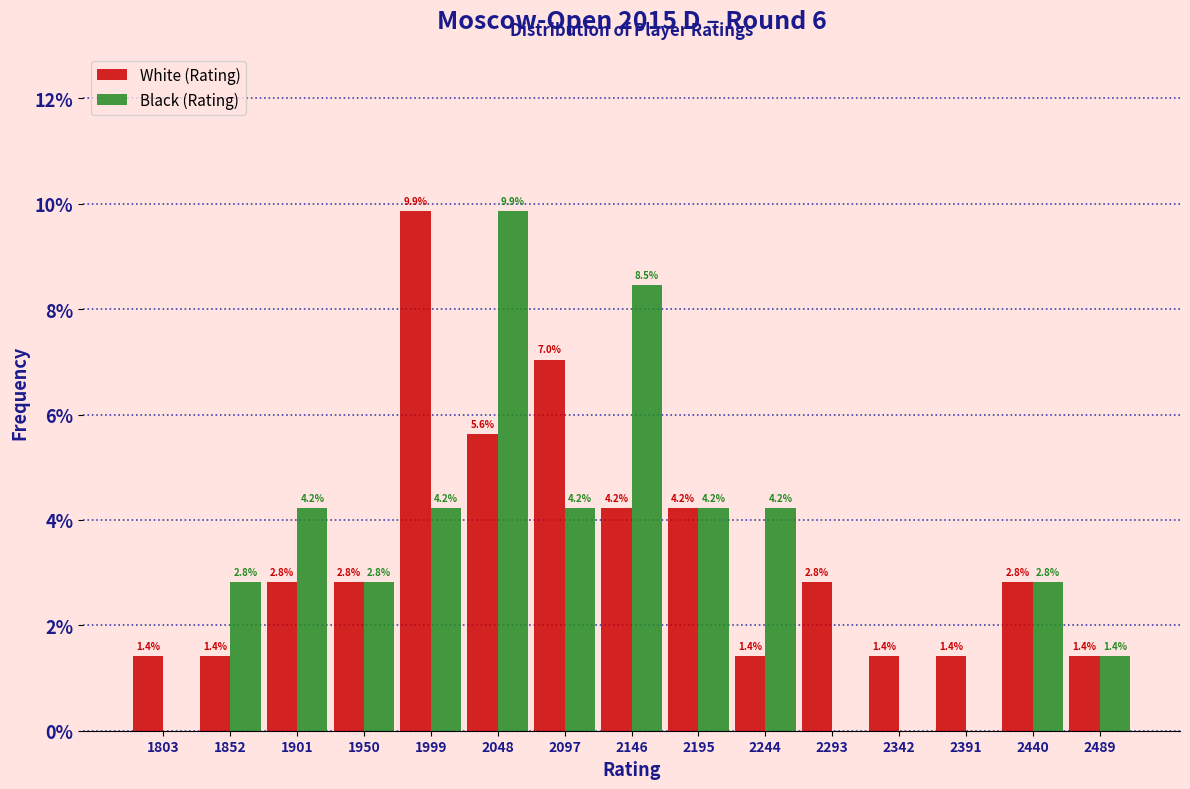

In the White (Rating) series, which range on the x-axis has the tallest bar?

1975 to 2024